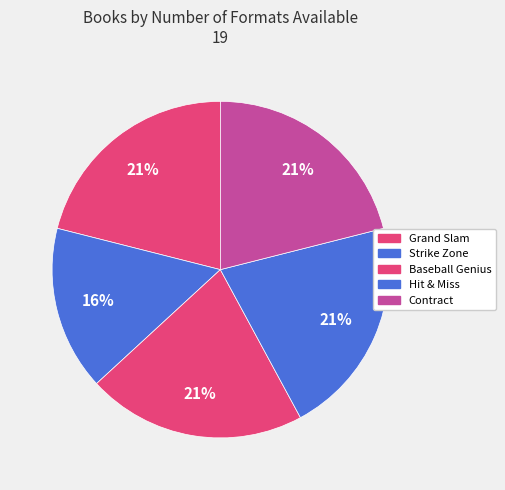

What portion of the pie excludes Hit & Miss?

78.9%